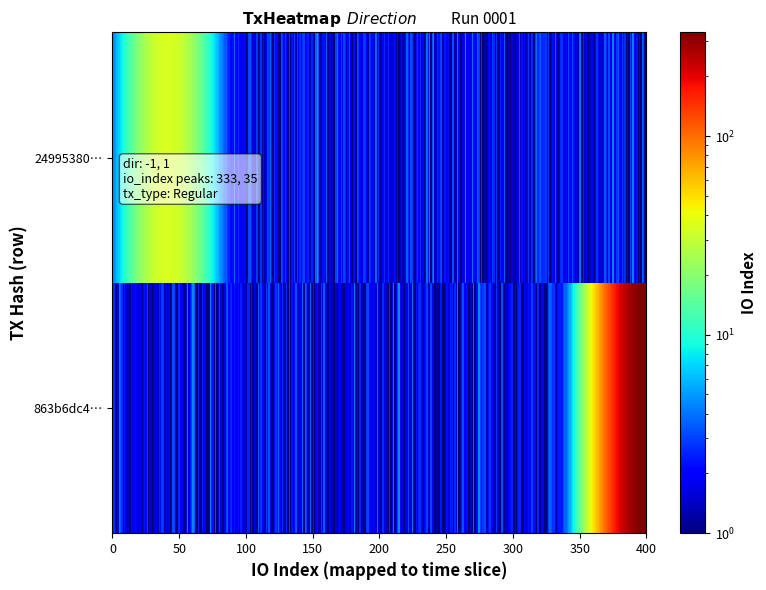

At direction, list the series in order from largest to smallest.

24995380ea1d9f8dd72434b562e8db1add02bde, 863b6dc450044b35827f98823eeae30833fc0e4